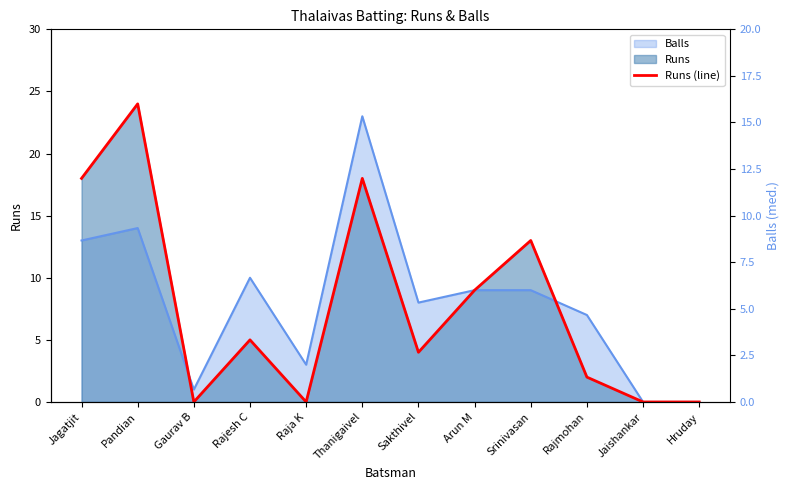

How many interior local valleys (lower than both neighbors) does the data have?

3